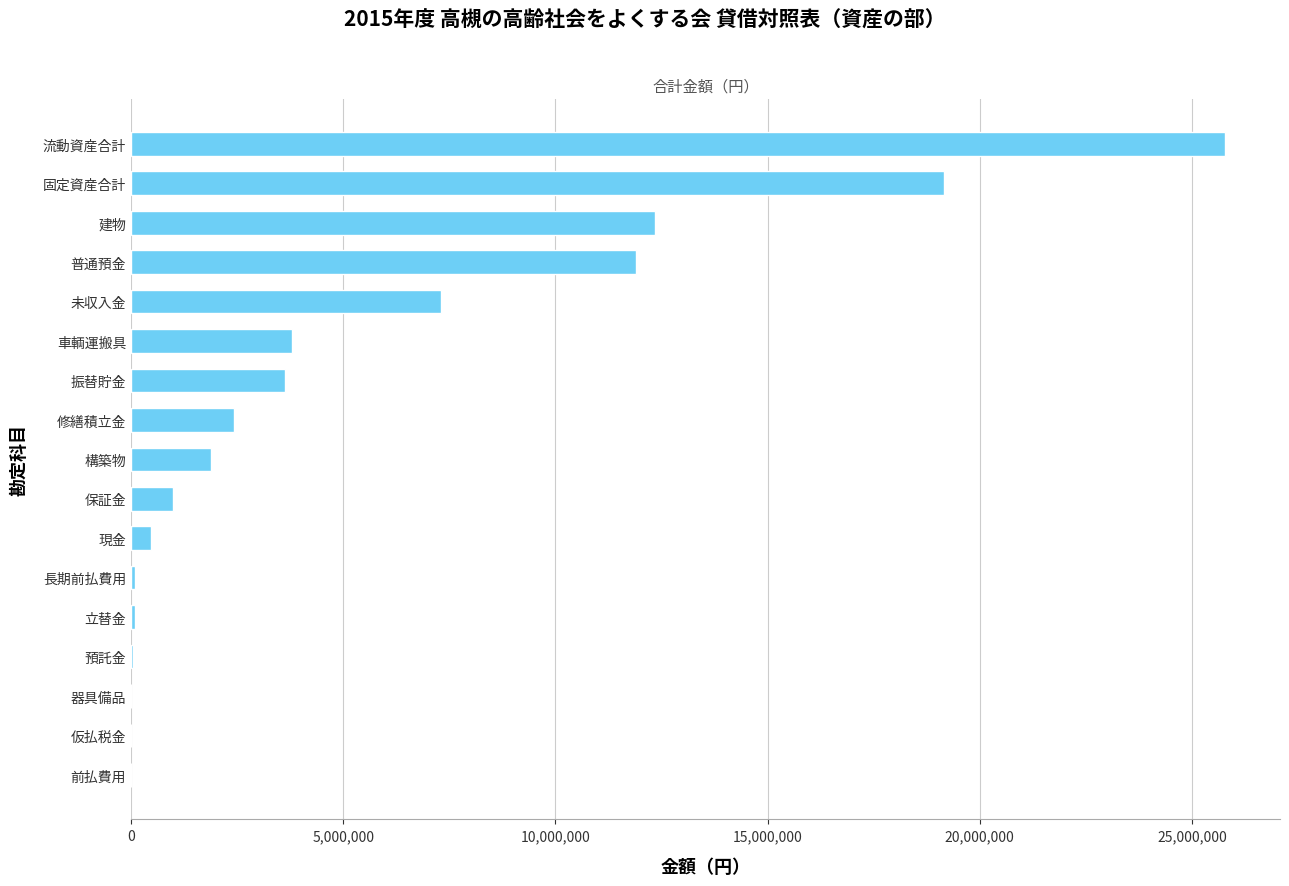

What is the greatest value displayed?

25786393